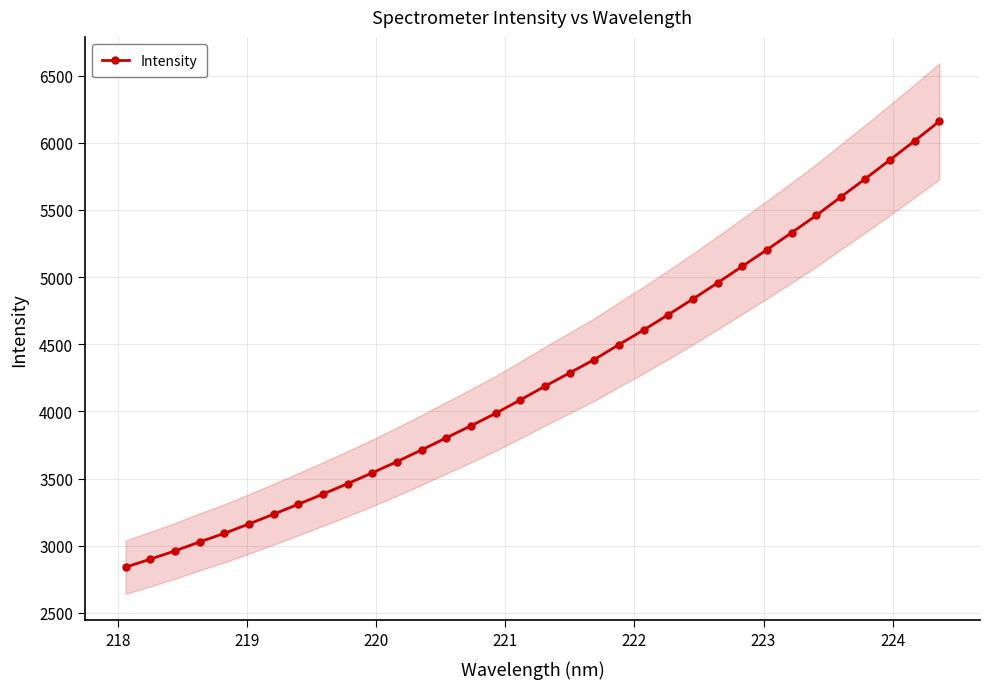

How many lines are shown in the chart?

1